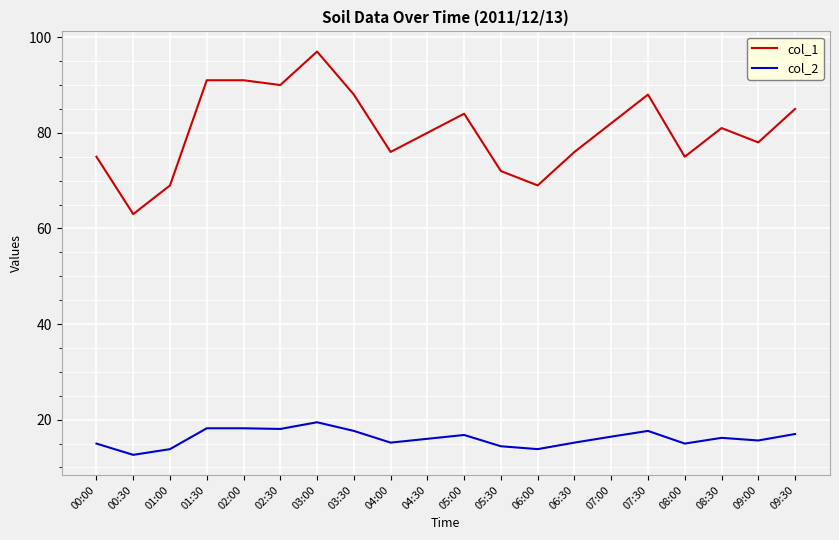

At 01:30, list the series in order from largest to smallest.

col_1, col_2